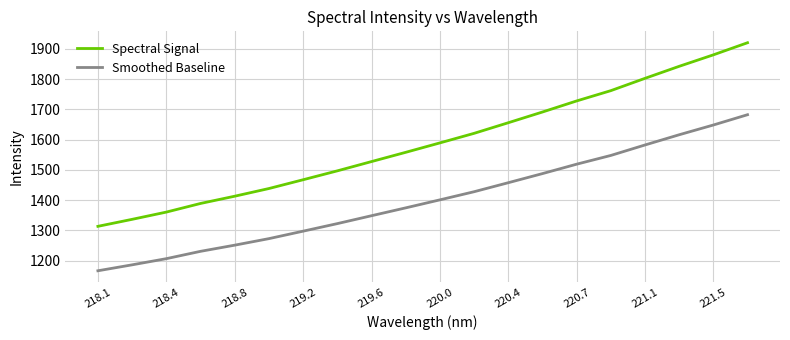

True or false: Smoothed Baseline and Spectral Signal cross at least once.

False